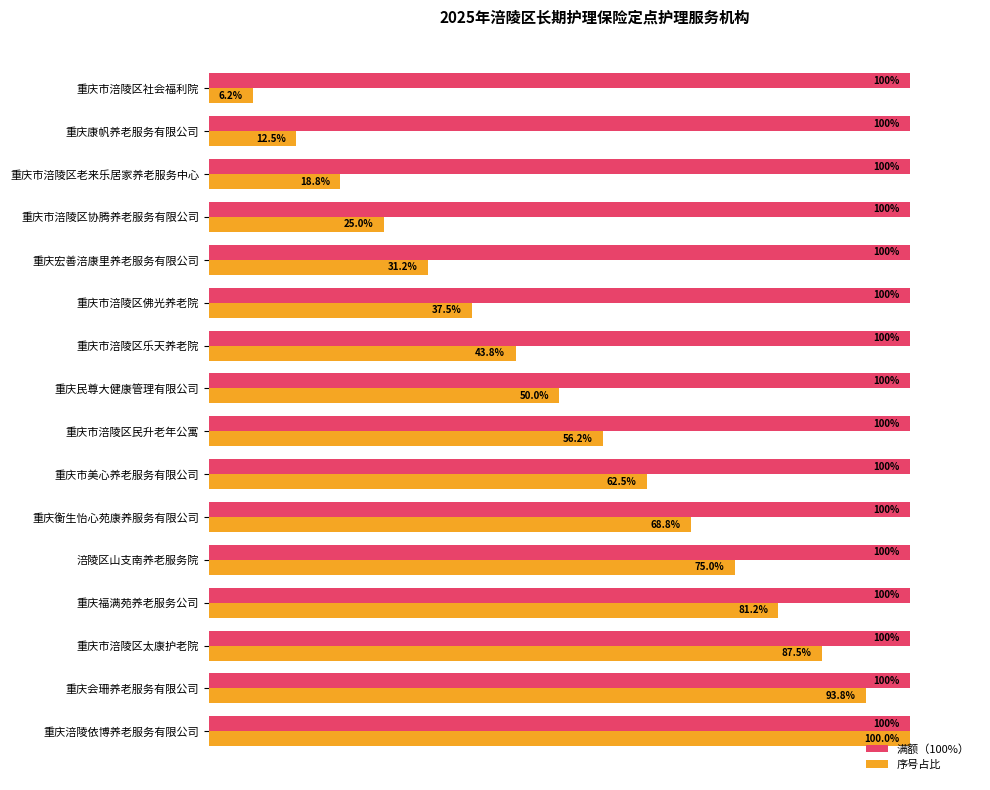

Which category has the lowest value across all series?

重庆市涪陵区社会福利院